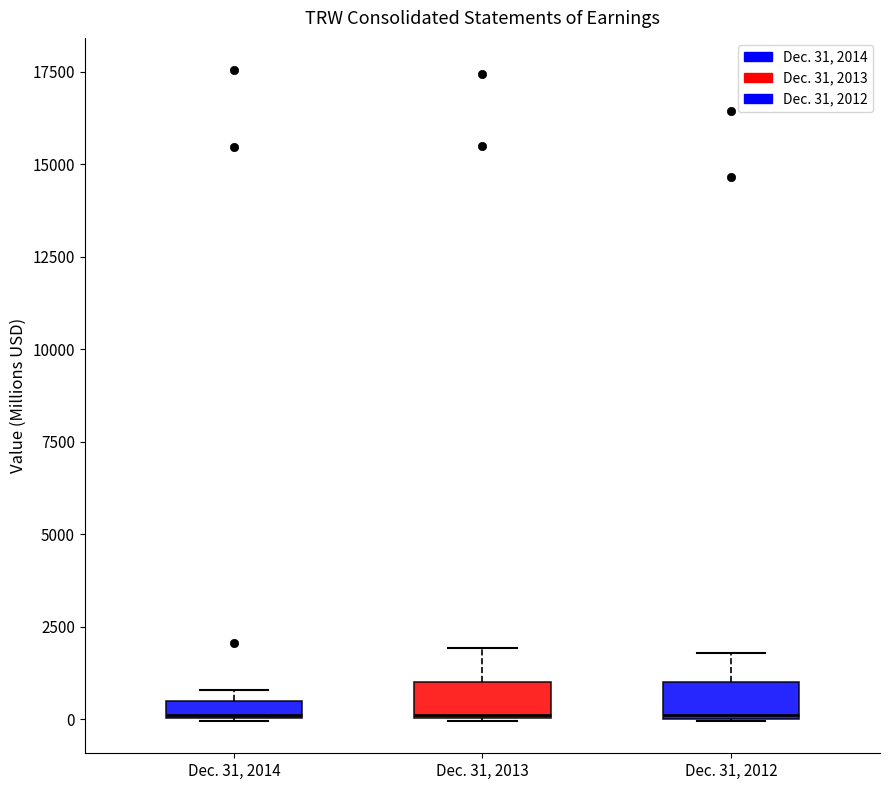

Where is the lower edge of the box for Dec. 31, 2014 on the y-axis? The values are not printed on the chart, so give them approximately, as read against the axis.

0